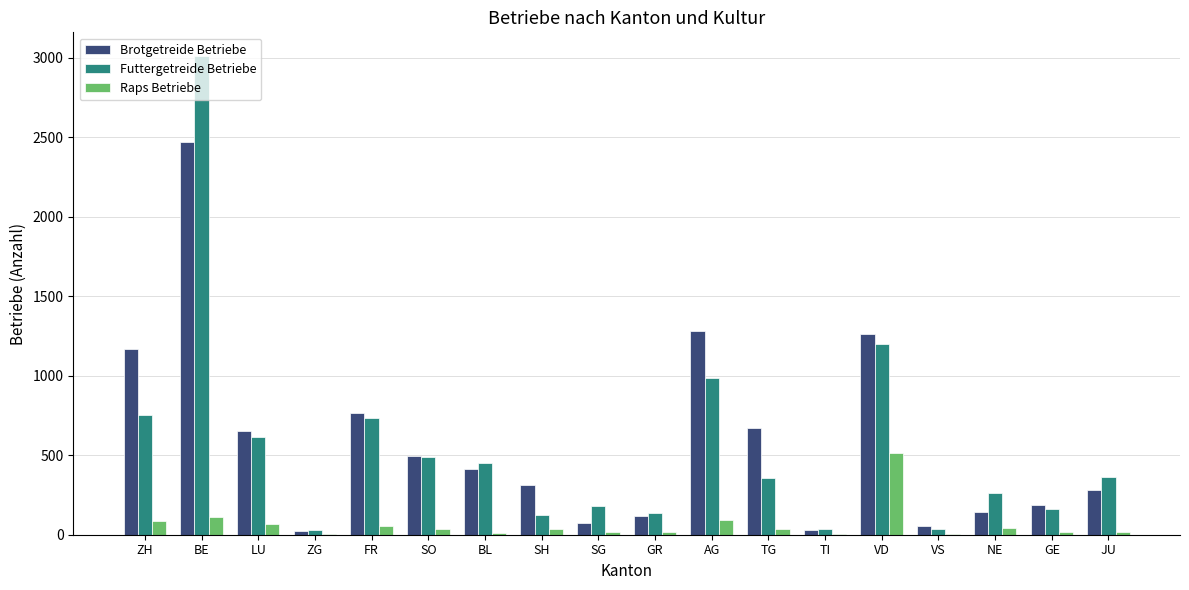

Are the bars grouped side by side (vs. stacked)?

Yes